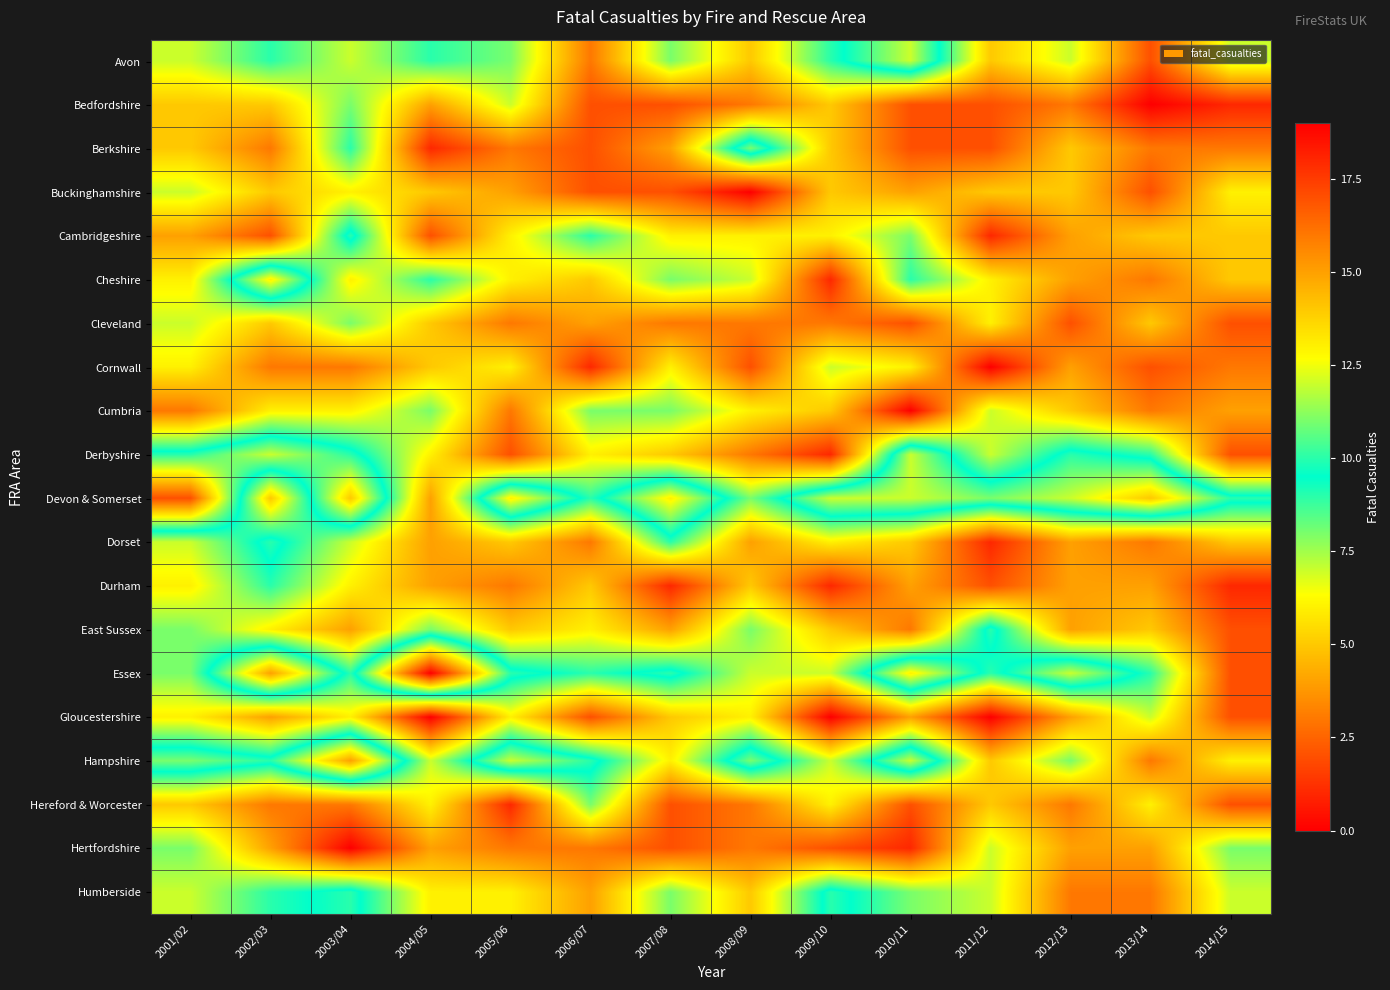

Which category has the highest value across all series?

2004/05